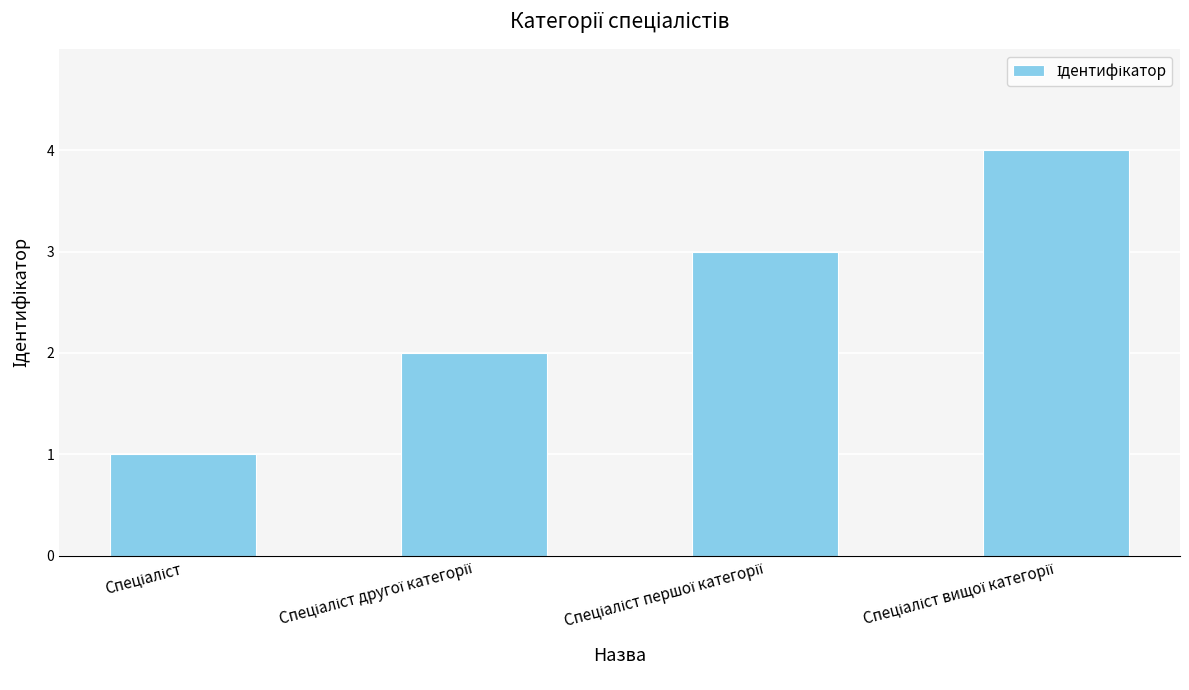

What is the sum of all values?

10